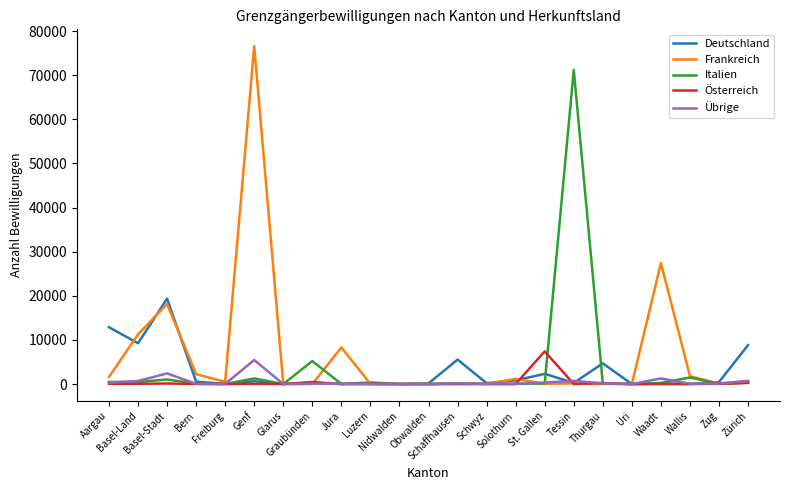

Count the number of data series in this chart.

5